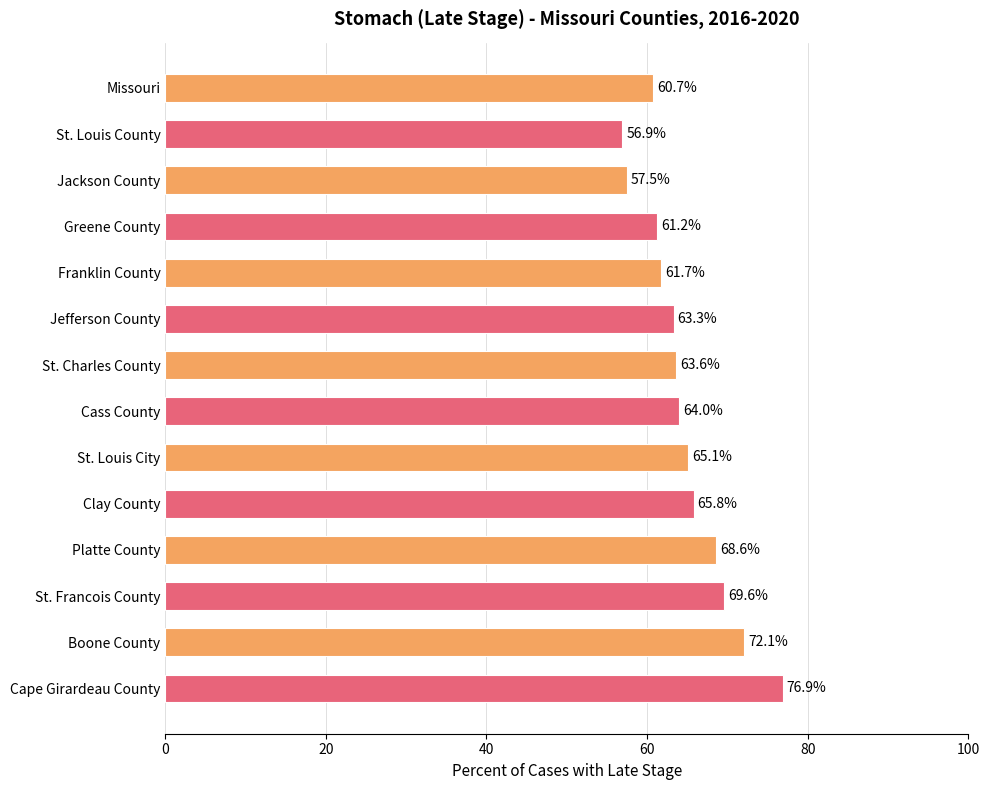

How many distinct data groups are displayed?

1